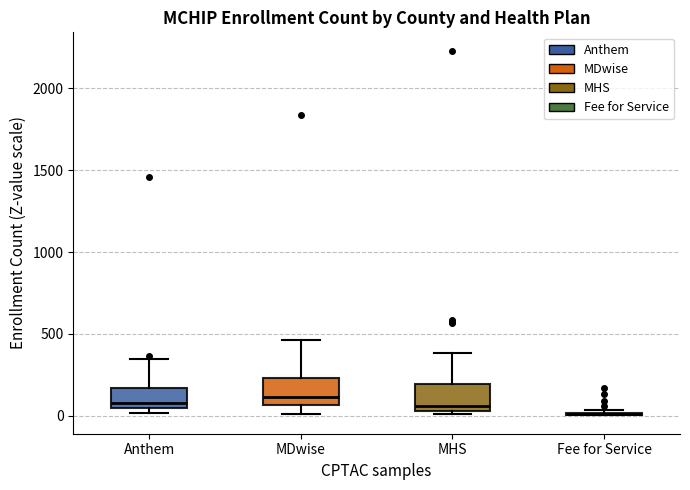

Reading left to right, read every box against the y-axis: the position of its median line, the range the box covers, and the ends of its whiskers. The values are not printed on the chart, so give them approximately, as read against the axis.

Anthem: median 100, box 50 to 150, whiskers 0 to 350
MDwise: median 100, box 50 to 250, whiskers 0 to 450
MHS: median 50 (just above the box's lower edge), box 50 to 200, whiskers 0 to 400
Fee for Service: box collapsed to a line at 0, whiskers 0 to 50